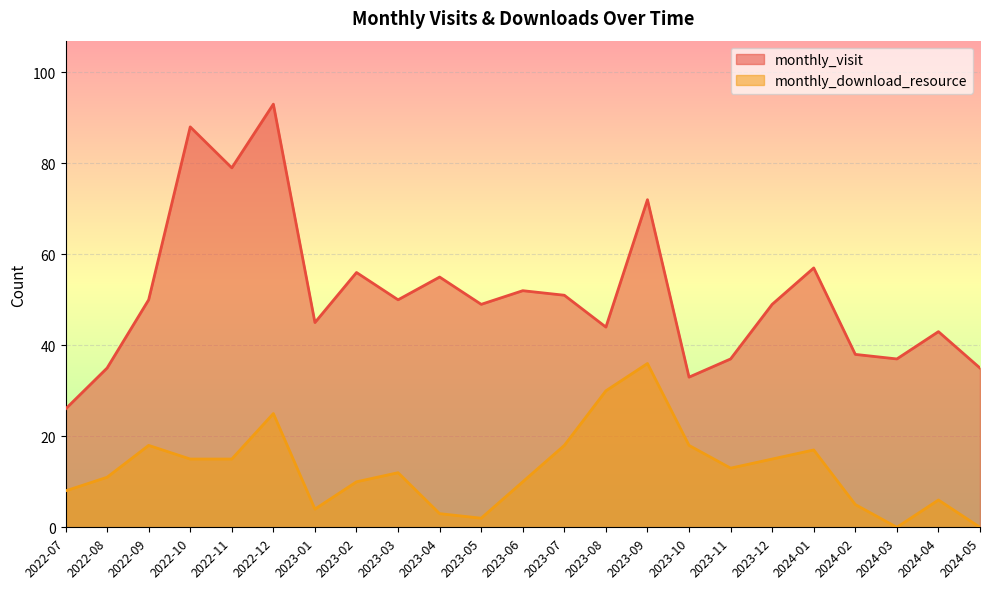

What is the approximate value of monthly_visit at 2022-12?

93